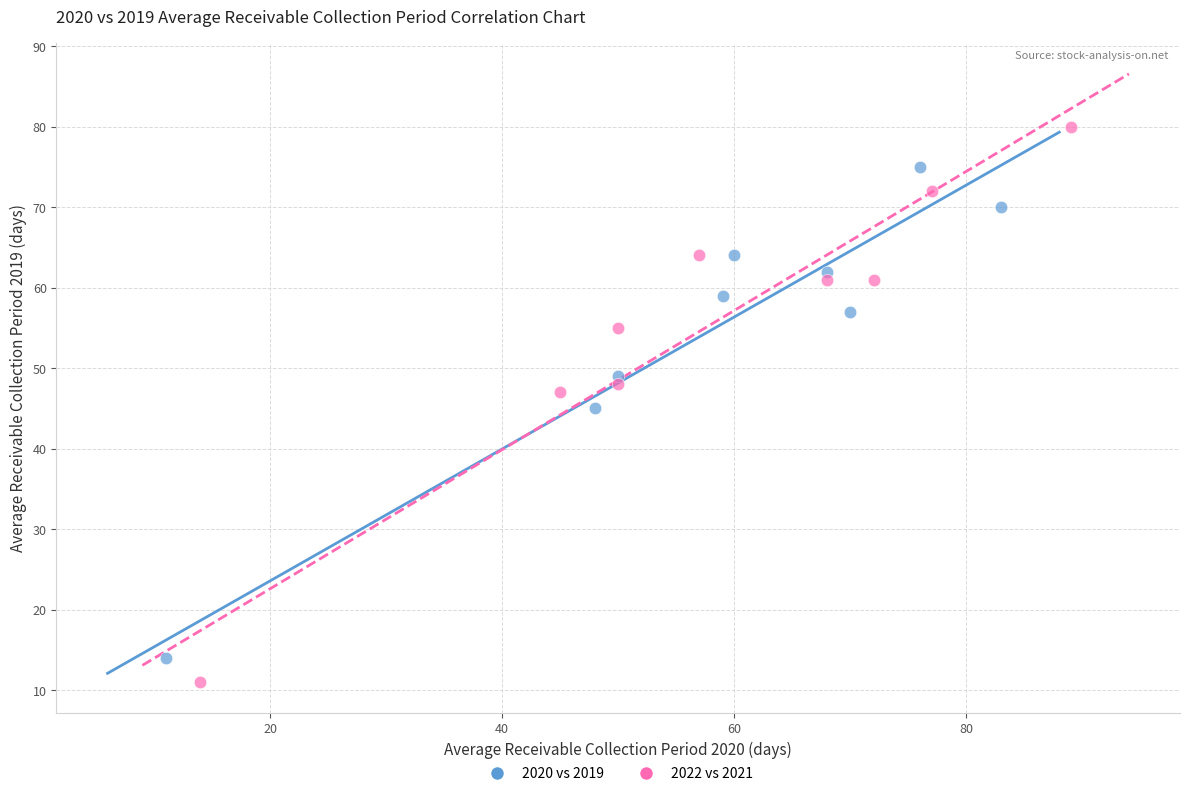

Which series contains the highest Y value?

2022 vs 2021